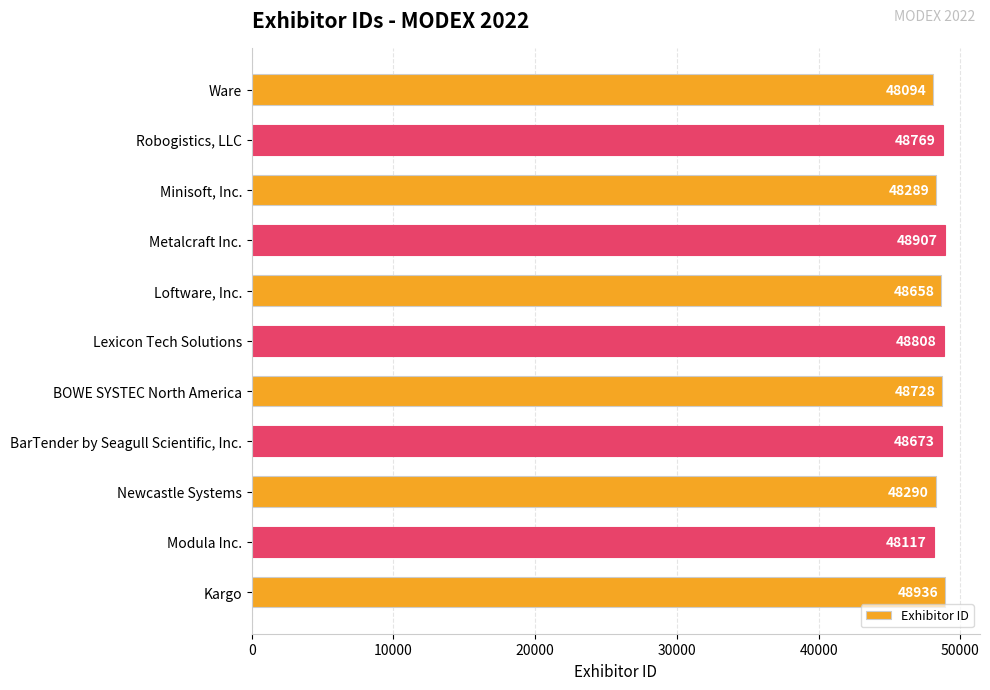

Is it true that the value at Minisoft, Inc. is 29139?

False